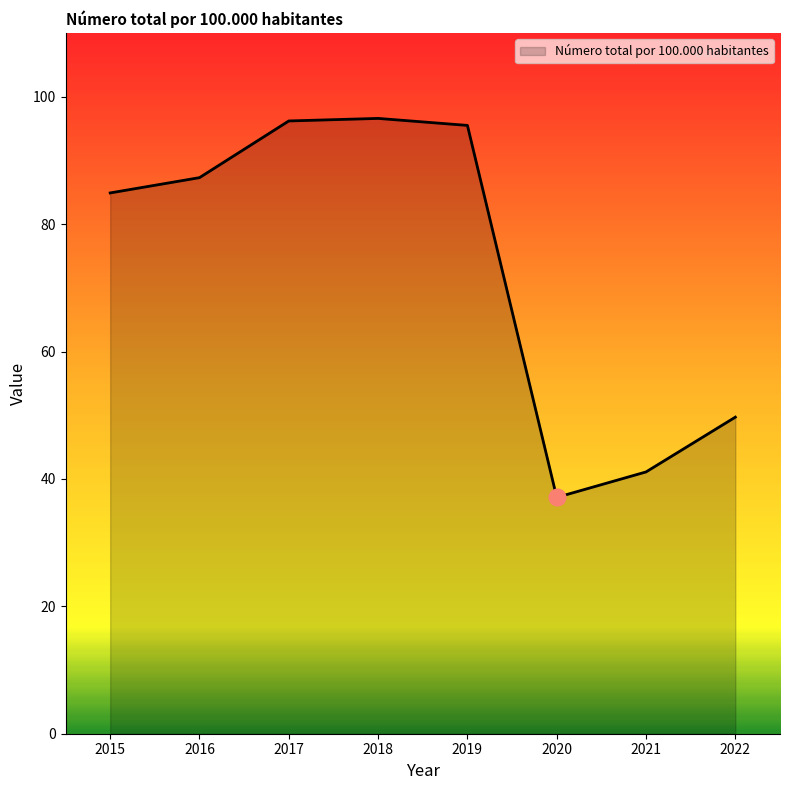

True or false: the data shows 96.2 at 2017.

True